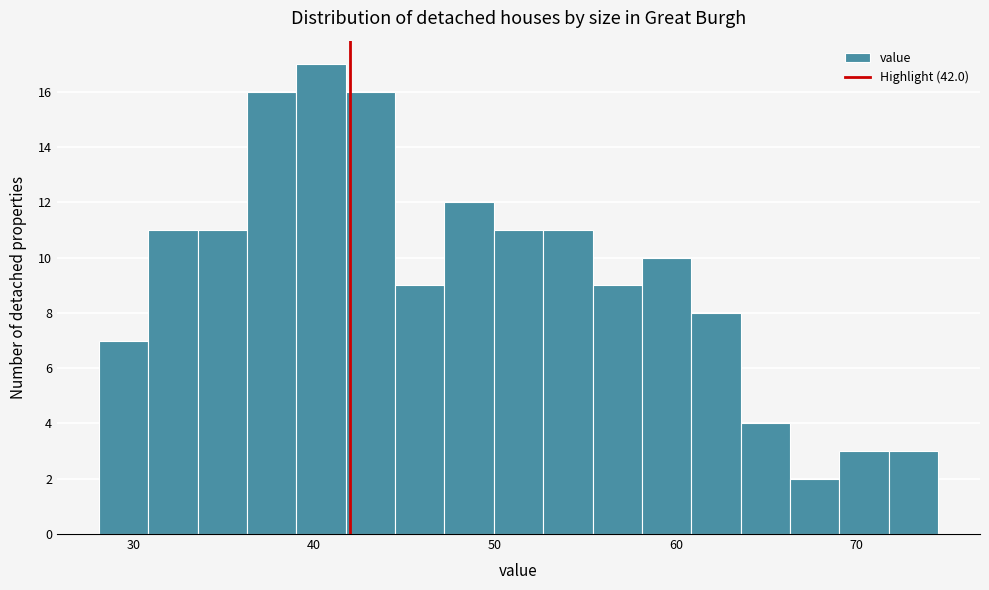

Around what value on the x-axis is the tallest bar? Give the approximate position of its centre, as read against the axis.

40